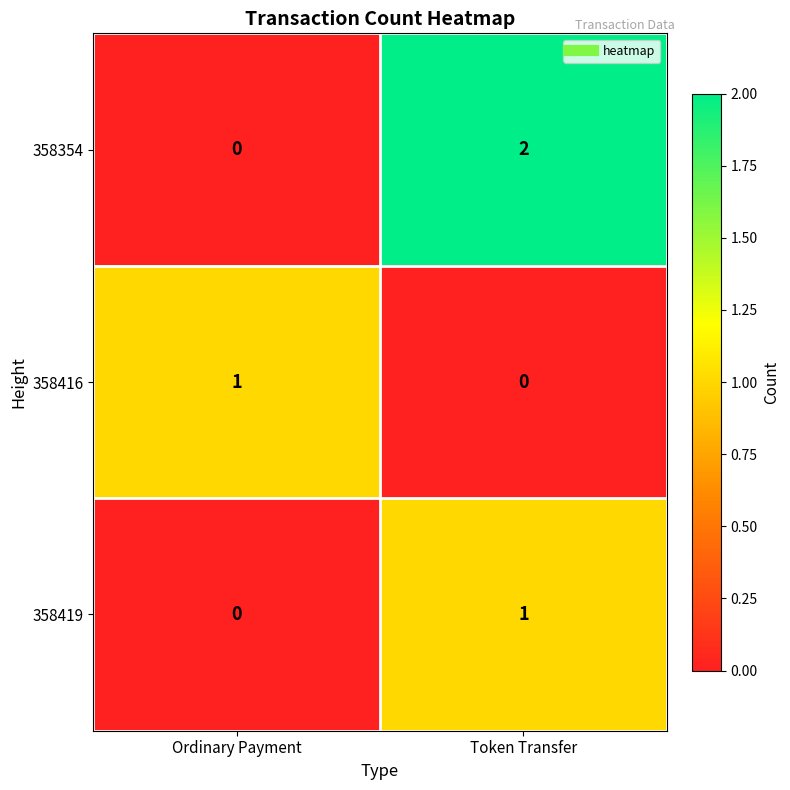

Reading left to right, list all the values displayed in this chart.

358354: Ordinary Payment=0	Token Transfer=2
358416: Ordinary Payment=1	Token Transfer=0
358419: Ordinary Payment=0	Token Transfer=1